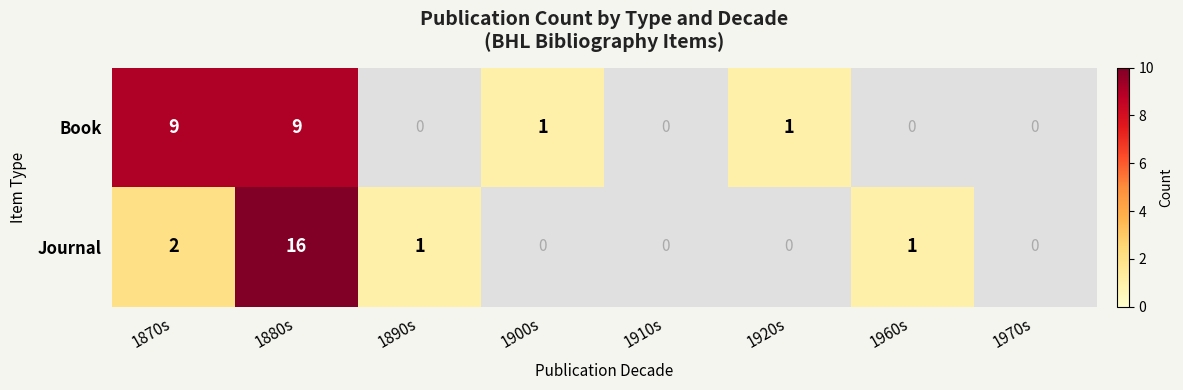

What is the difference between the highest and lowest values at 1880s?

7